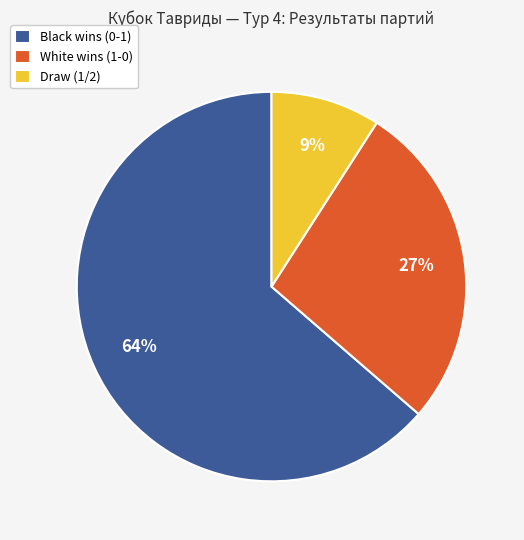

To the nearest percent, what portion does Draw (1/2) represent?

9%